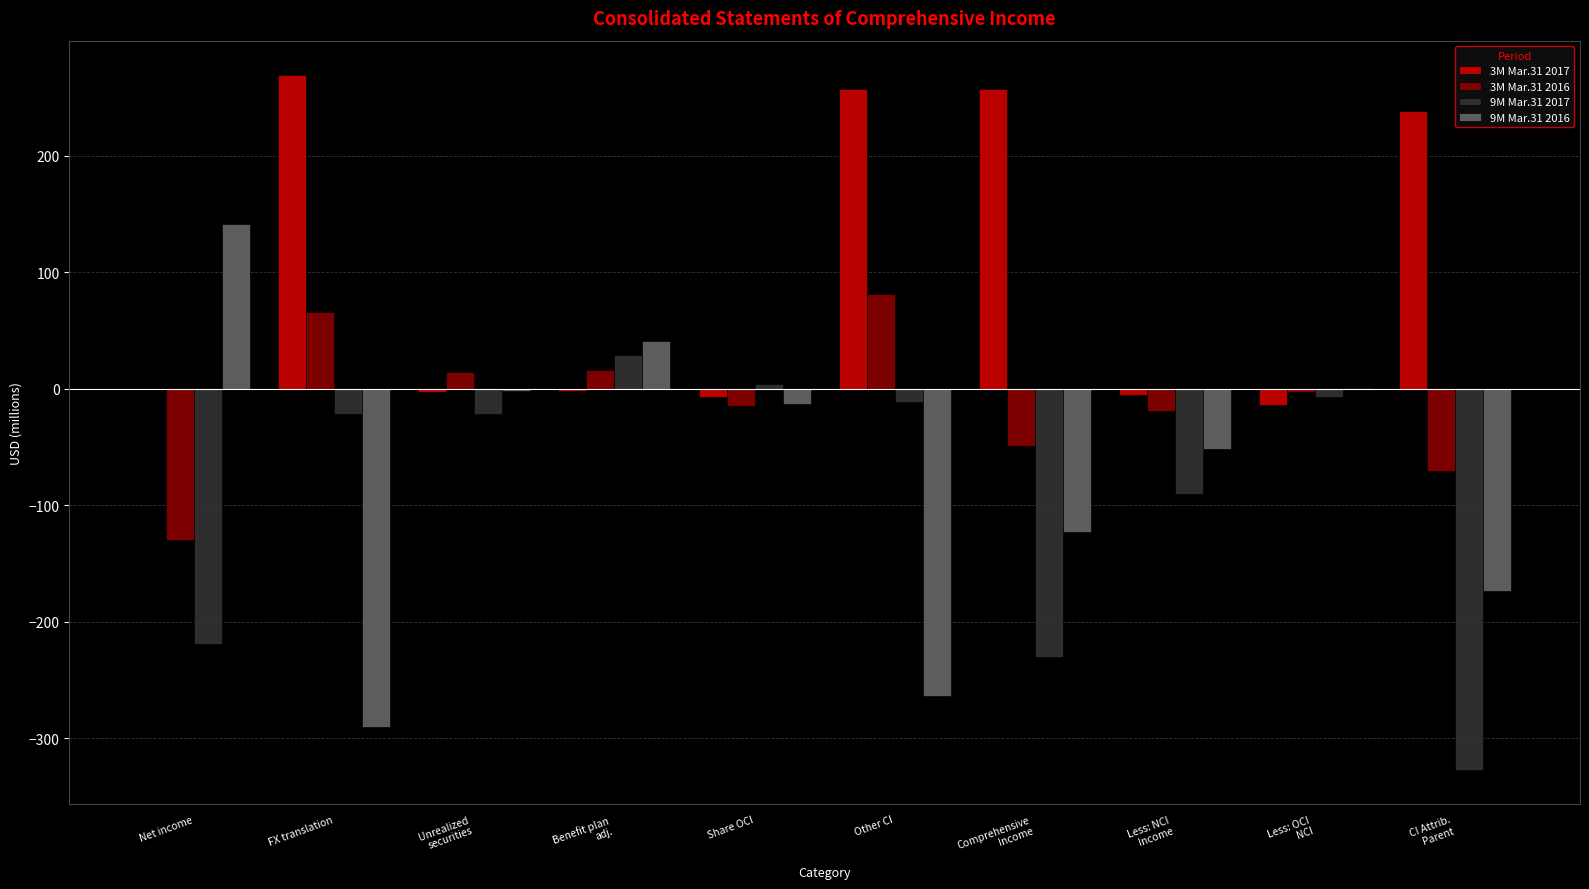

Count the number of categories in the chart.

10